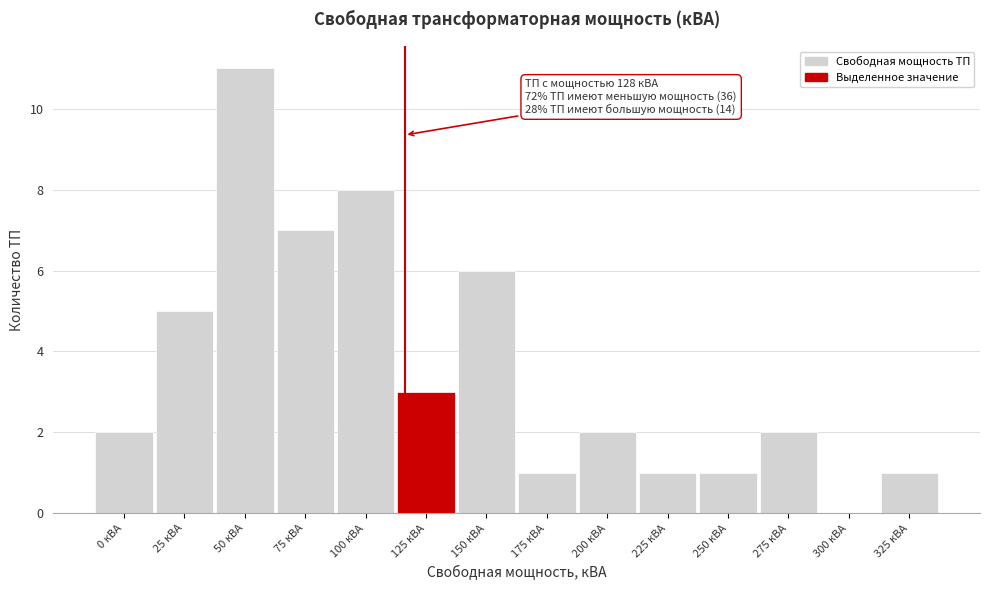

Reading right to left, transcribe all the data shown in this chart.

325 кВА=1	300 кВА=0	275 кВА=2	250 кВА=1	225 кВА=1	200 кВА=2	175 кВА=1	150 кВА=6	125 кВА=3	100 кВА=8	75 кВА=7	50 кВА=11	25 кВА=5	0 кВА=2